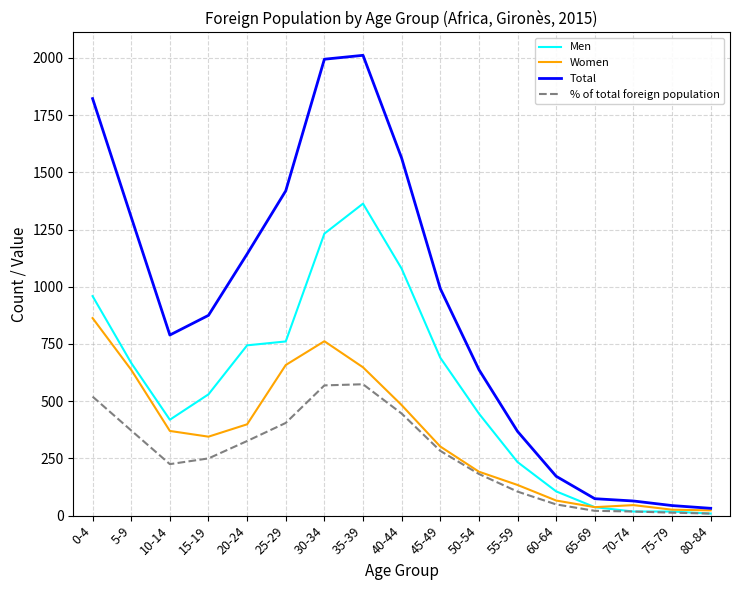

What is the highest value of the Men series?

1363